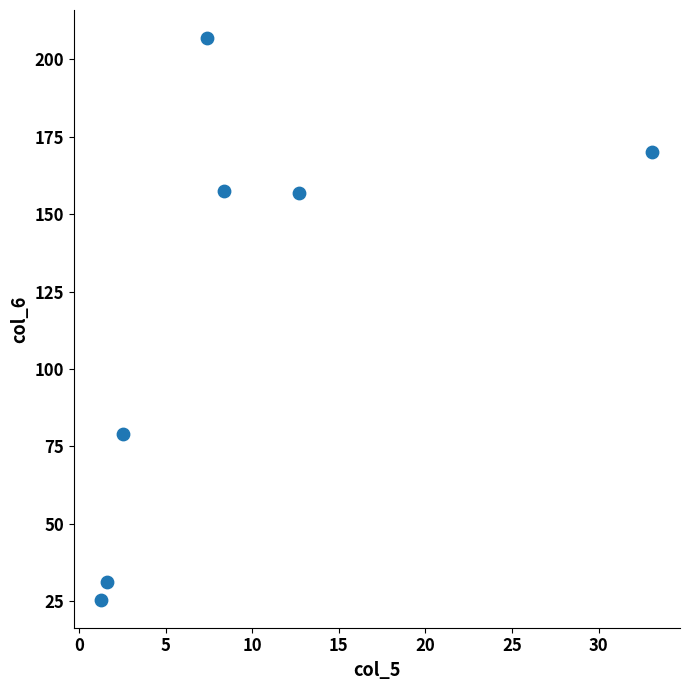

What is the range of Y values (max minus min)?

181.4